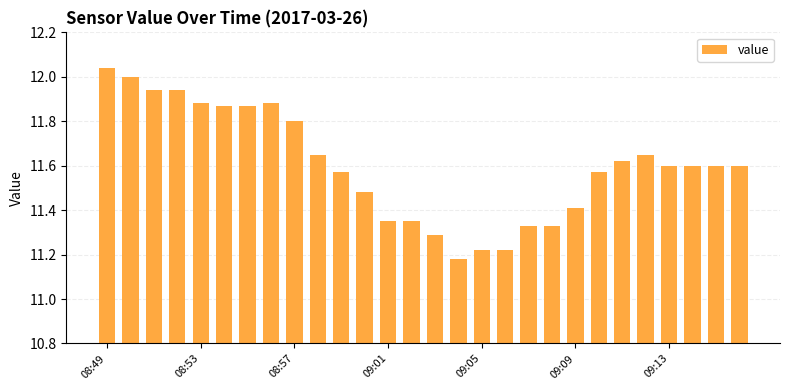

What is the sum of all values?

324.8